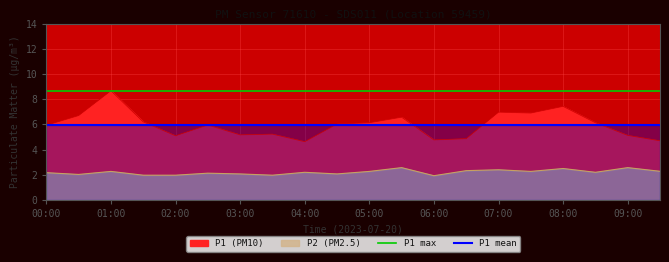

Is the value of P1 mean at 03:00 greater than the value of P1 max at 08:00?

No